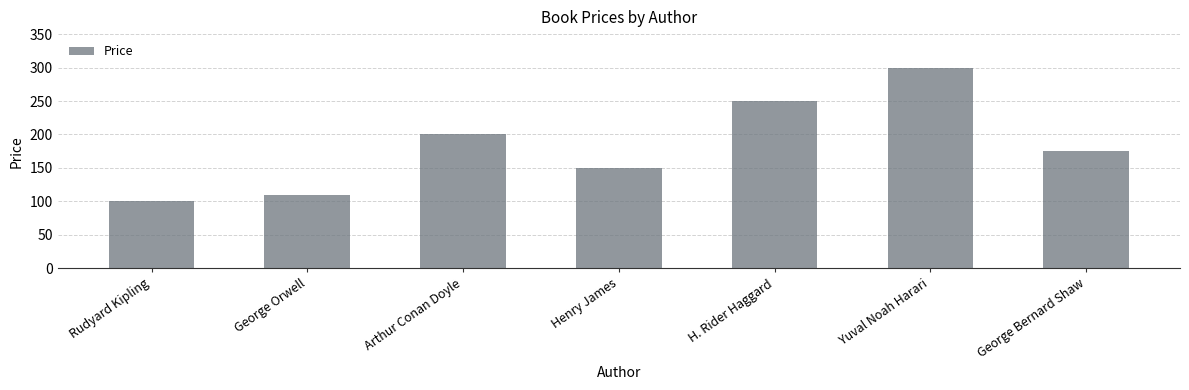

What is the difference between the maximum and second lowest values?

190